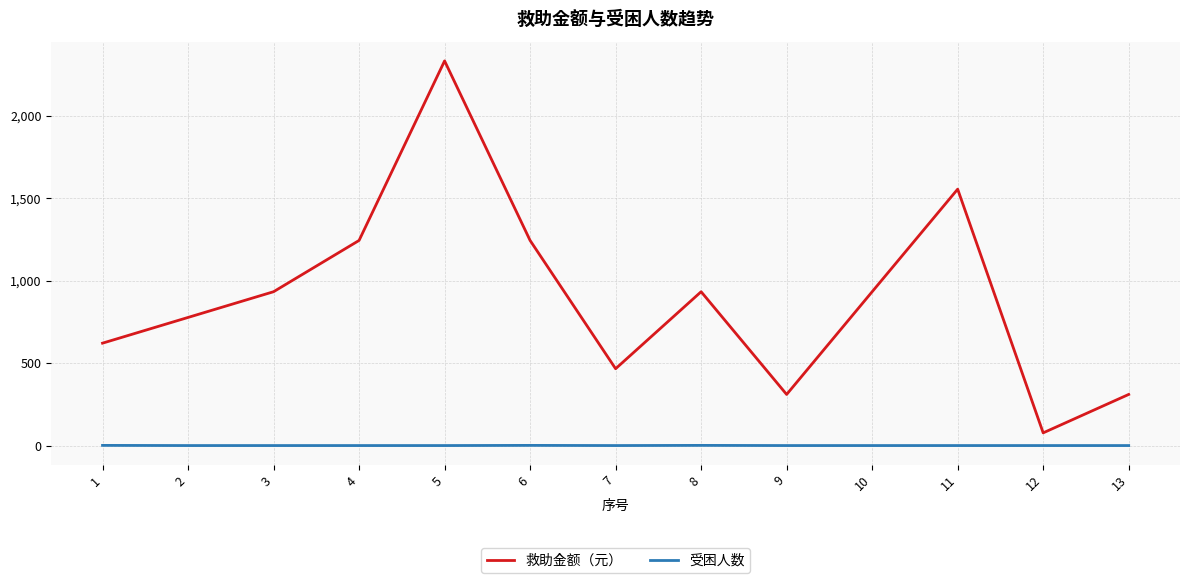

What are all the series names shown in the legend?

救助金额（元）, 受困人数